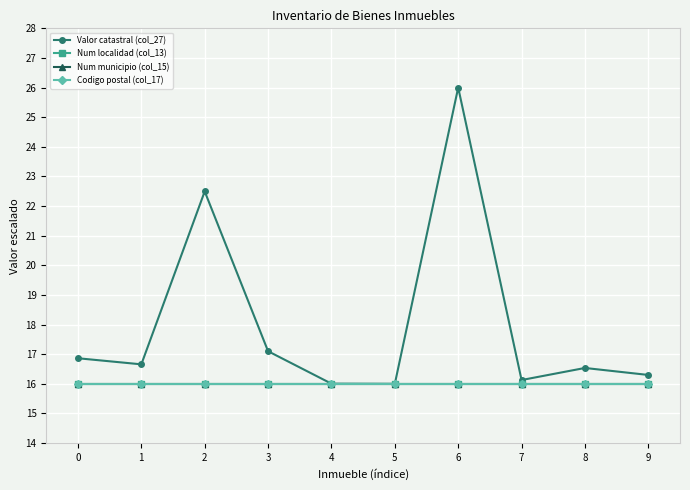

Is this an area chart (filled region under the line)?

No